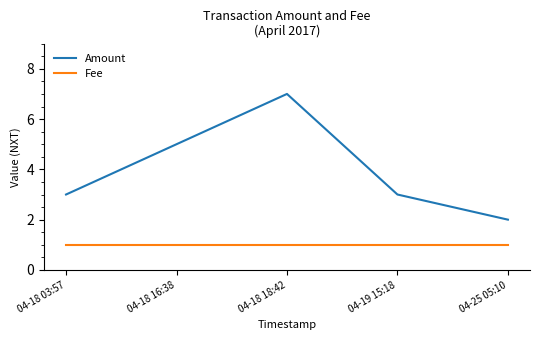

How many interior local peaks does the Amount series have?

1